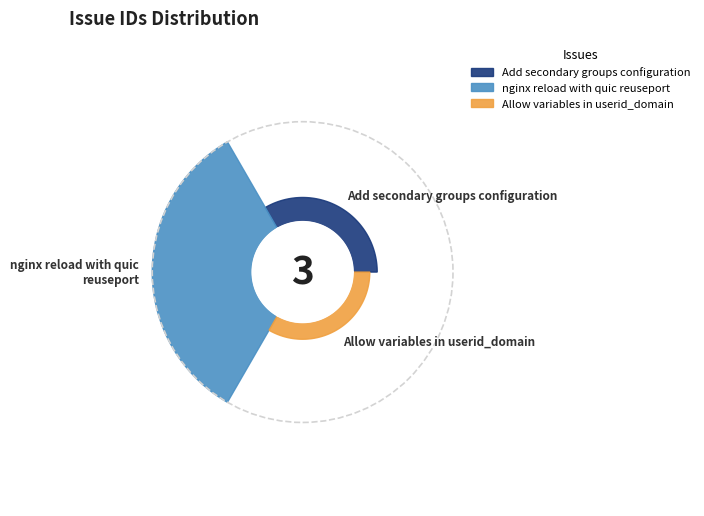

Is there any slice that represents more than half of the pie?

Yes